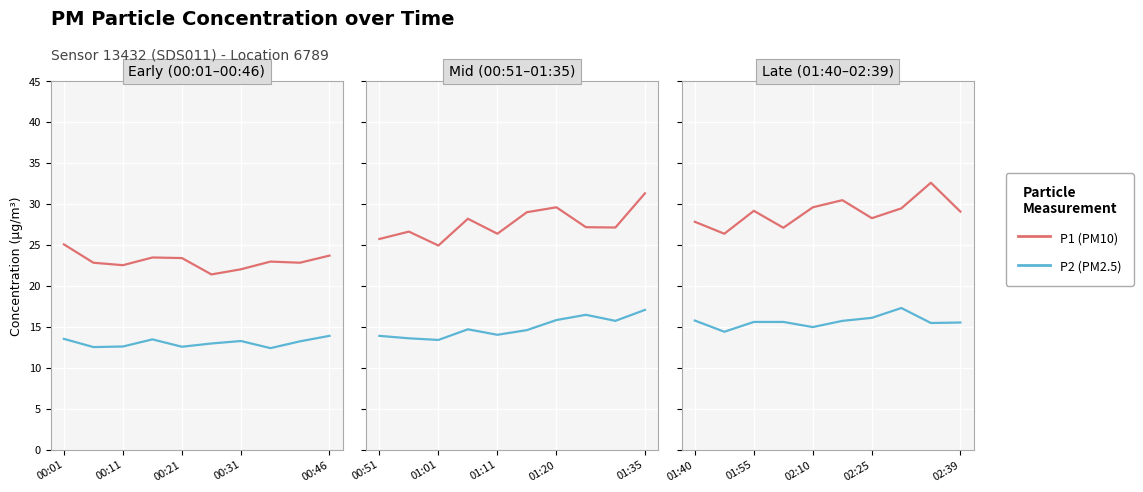

Which series has the widest spread of values?

P1 (PM10)